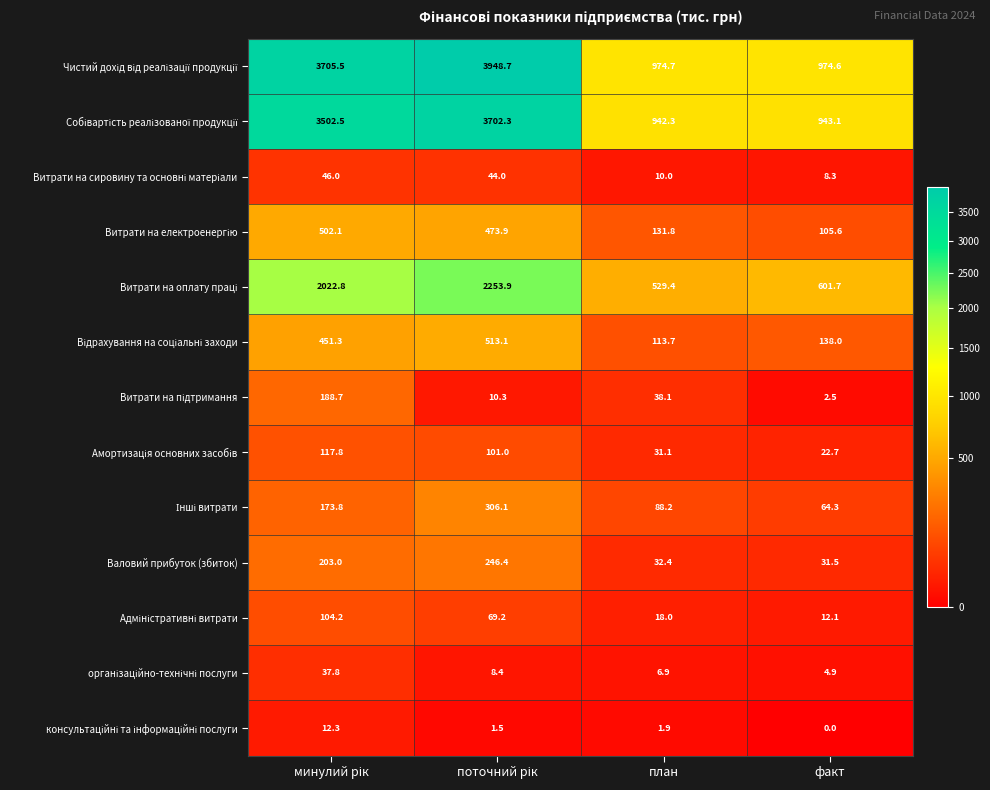

What is the spread (max minus min) of values at план?

972.8